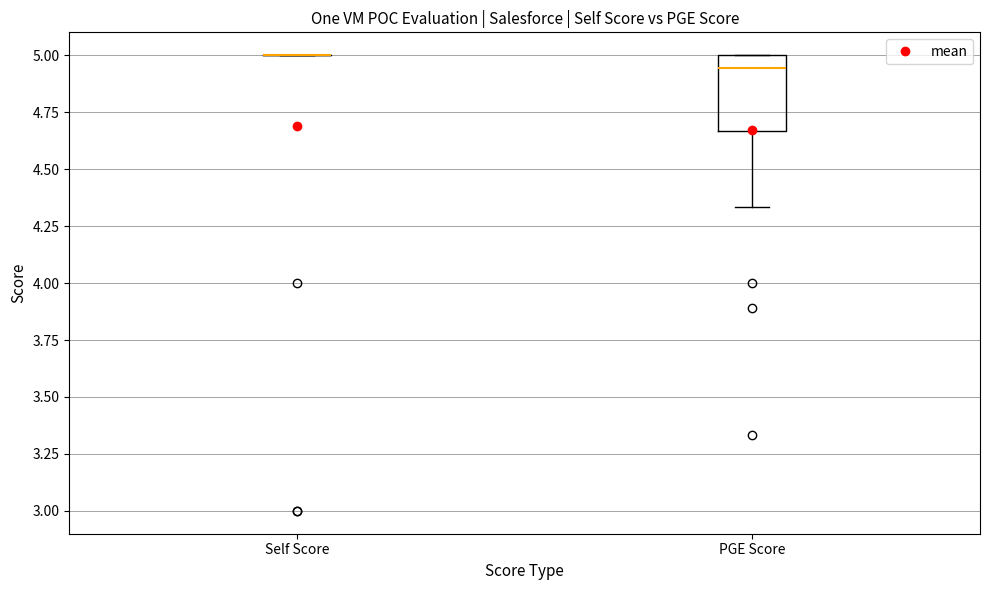

Where does the lower whisker of the box for PGE Score end on the y-axis? The values are not printed on the chart, so give them approximately, as read against the axis.

4.35